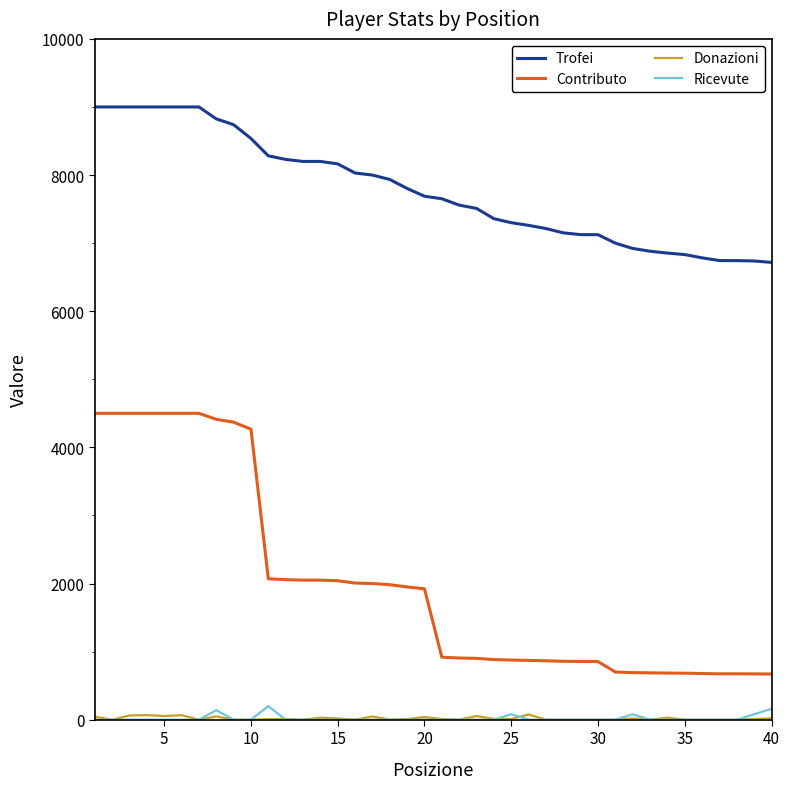

Which series has the largest total across all categories?

Trofei